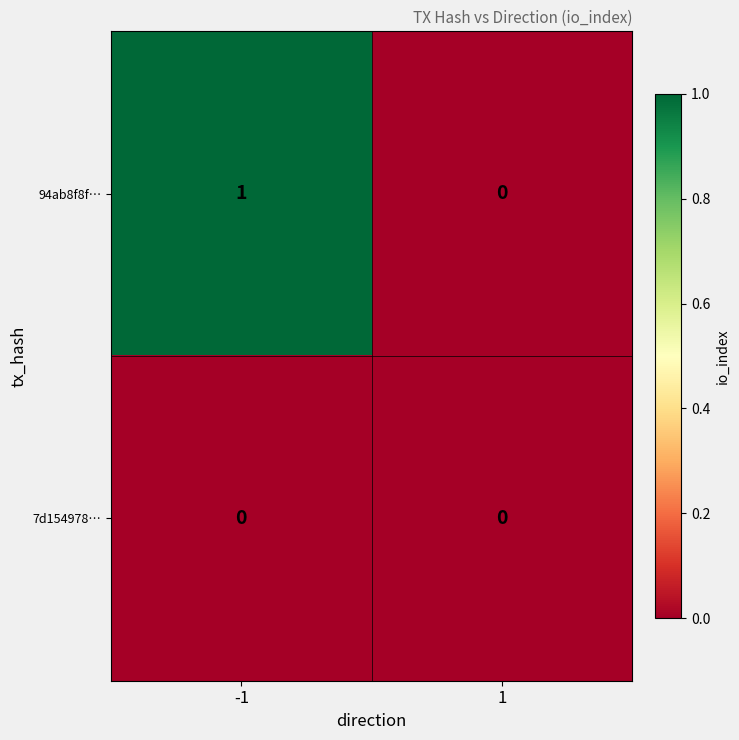

Between -1 and 1, which series saw the biggest shift?

94ab8f8f…